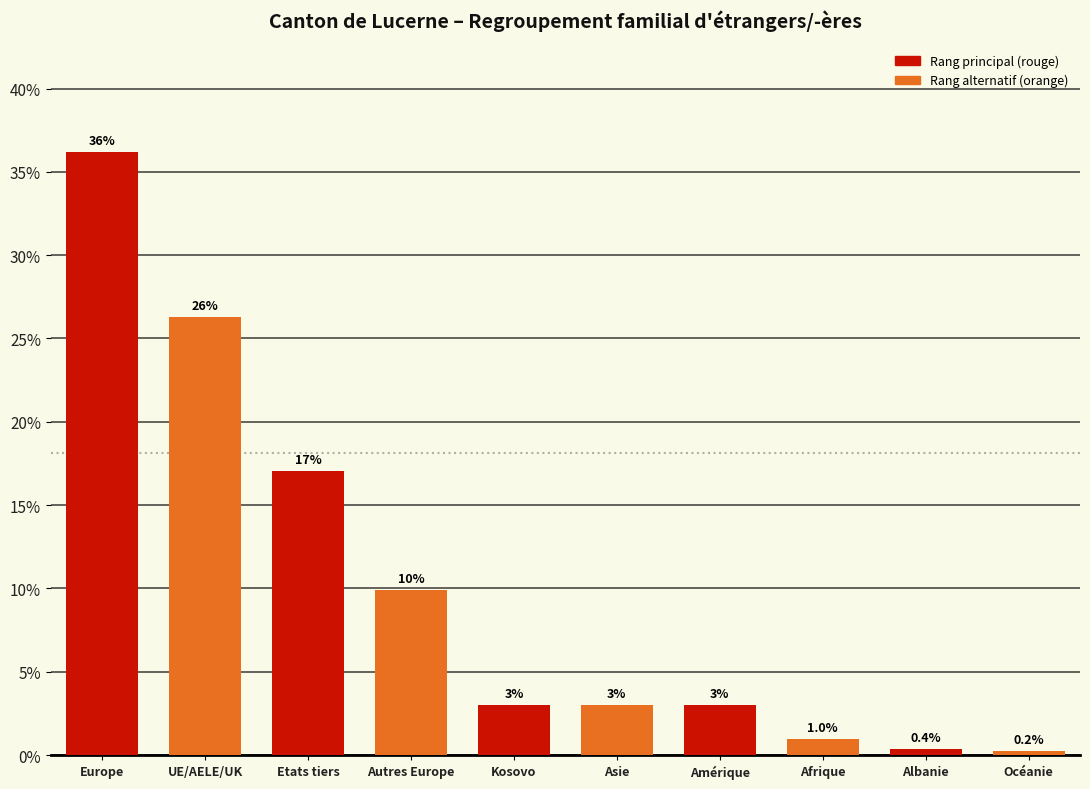

Reading left to right, what are all the values shown in this chart?

Europe=36.2	UE/AELE/UK=26.3	Etats tiers=17.1	Autres Europe=9.9	Kosovo=3.0	Asie=3.0	Amérique=3.0	Afrique=1.0	Albanie=0.4	Océanie=0.2